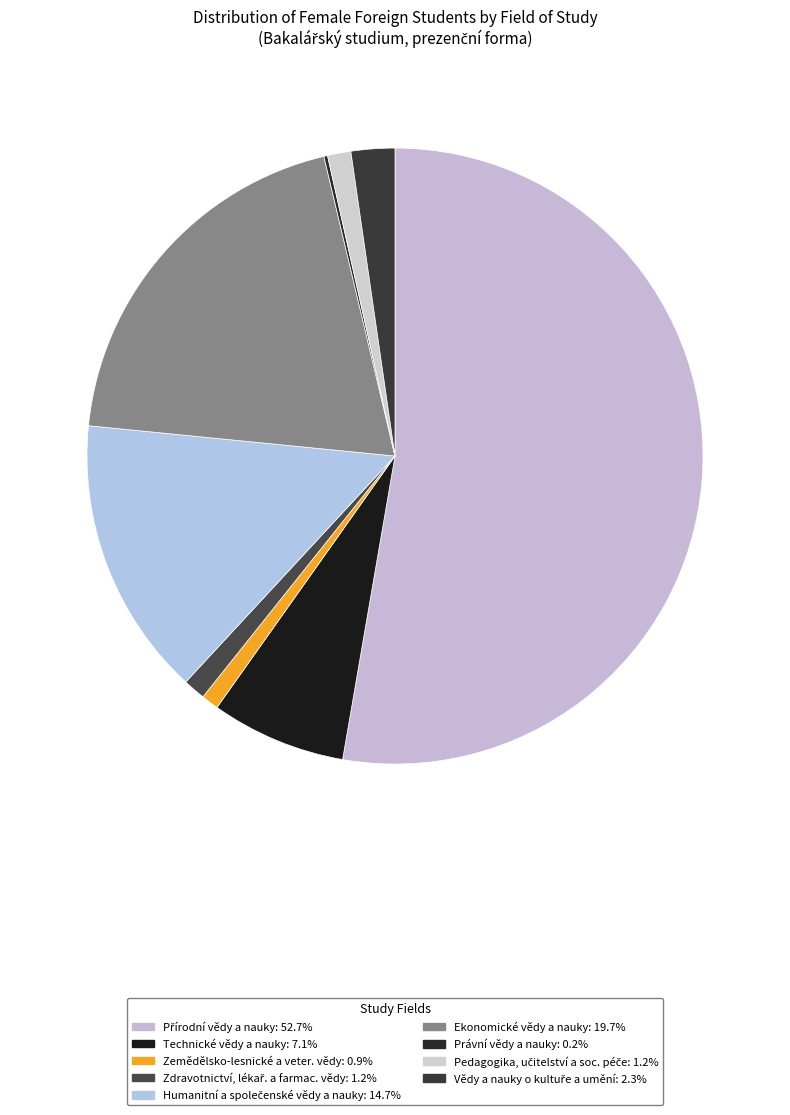

Is there any slice that represents more than half of the pie?

Yes